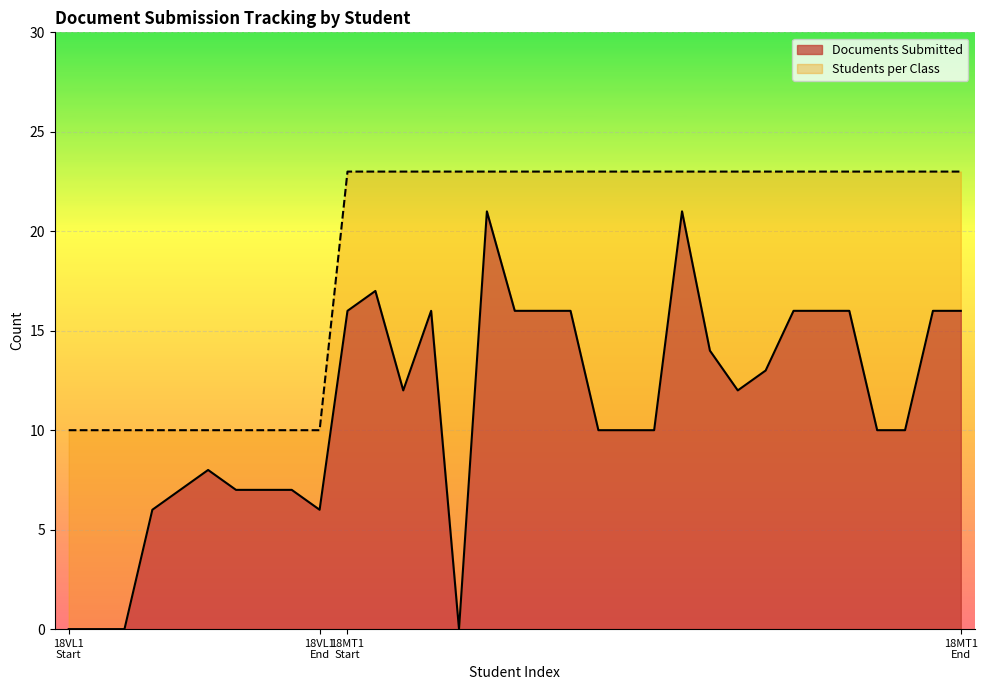

Does the chart display data point markers on the line(s)?

No